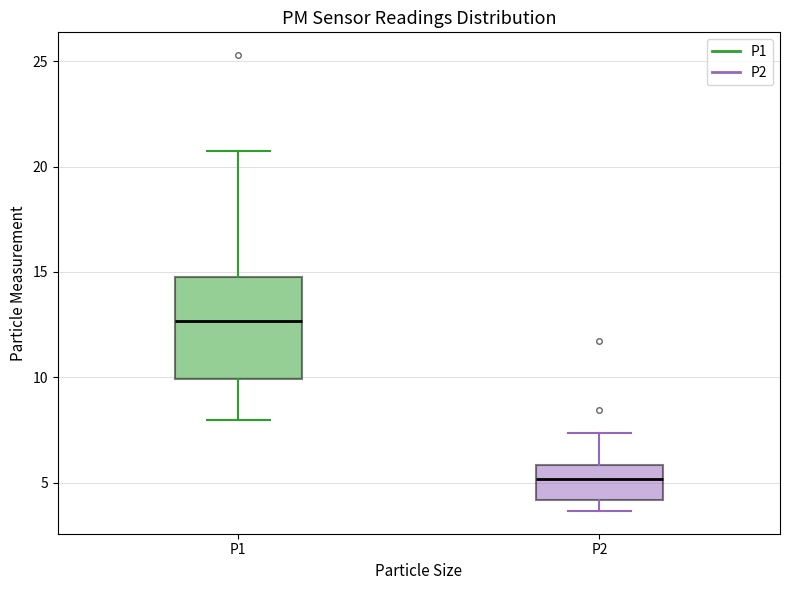

Where is the lower edge of the box for P1 on the y-axis? The values are not printed on the chart, so give them approximately, as read against the axis.

10.0